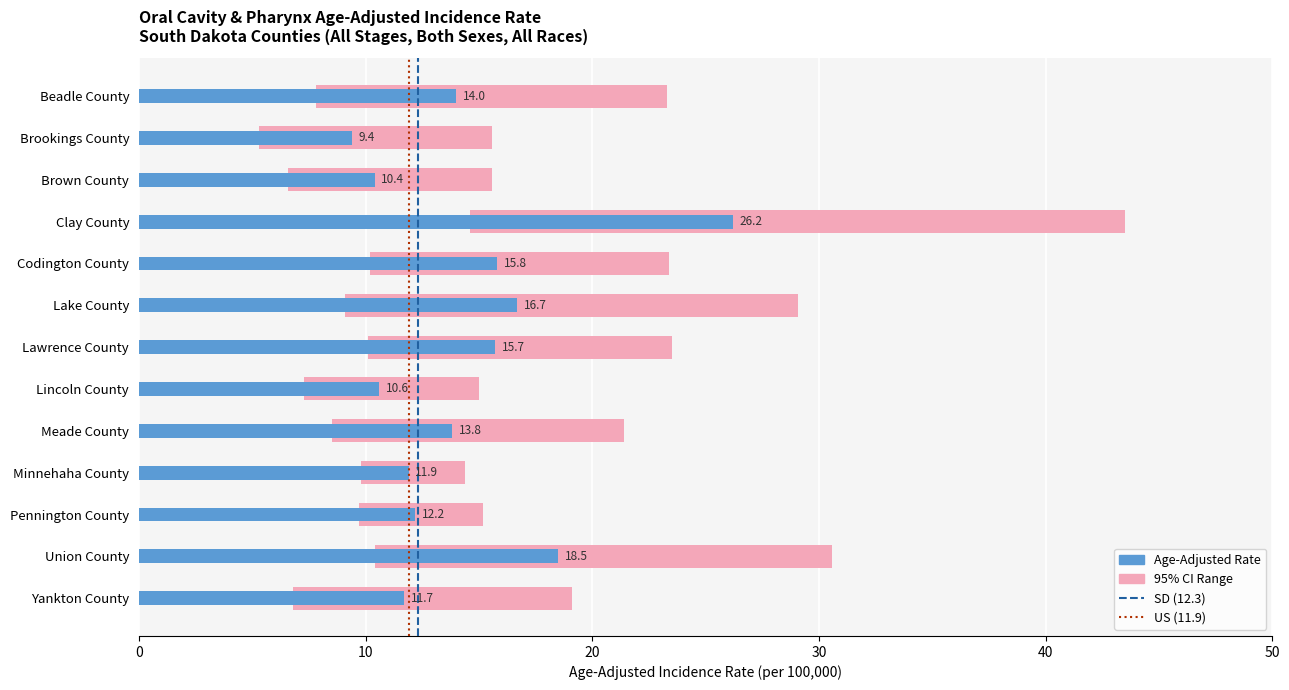

True or false: SD Rate (12.3) has a value of 0 at 10.

False